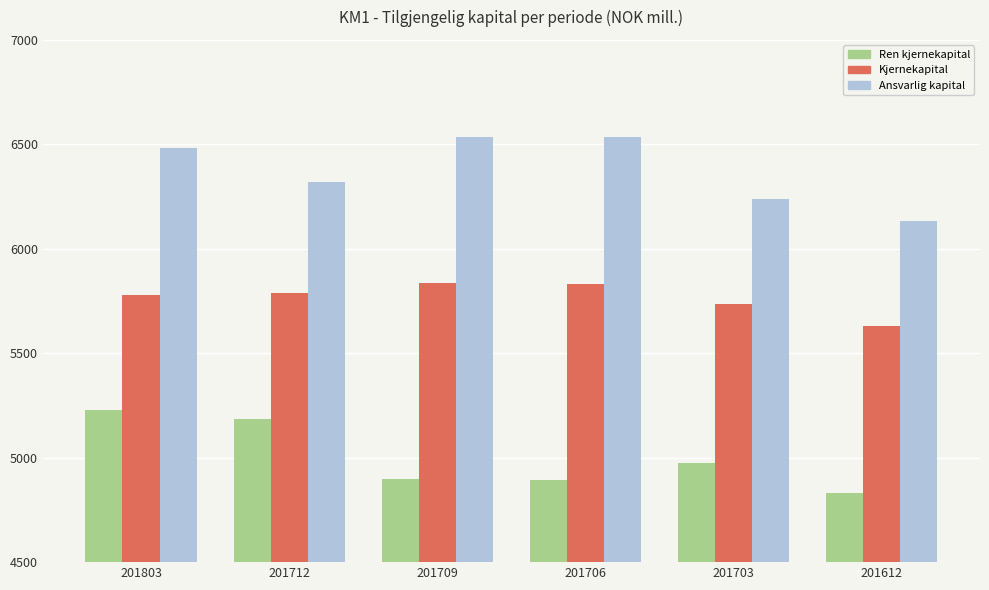

Is it true that Kjernekapital equals 10109 at 201703?

False